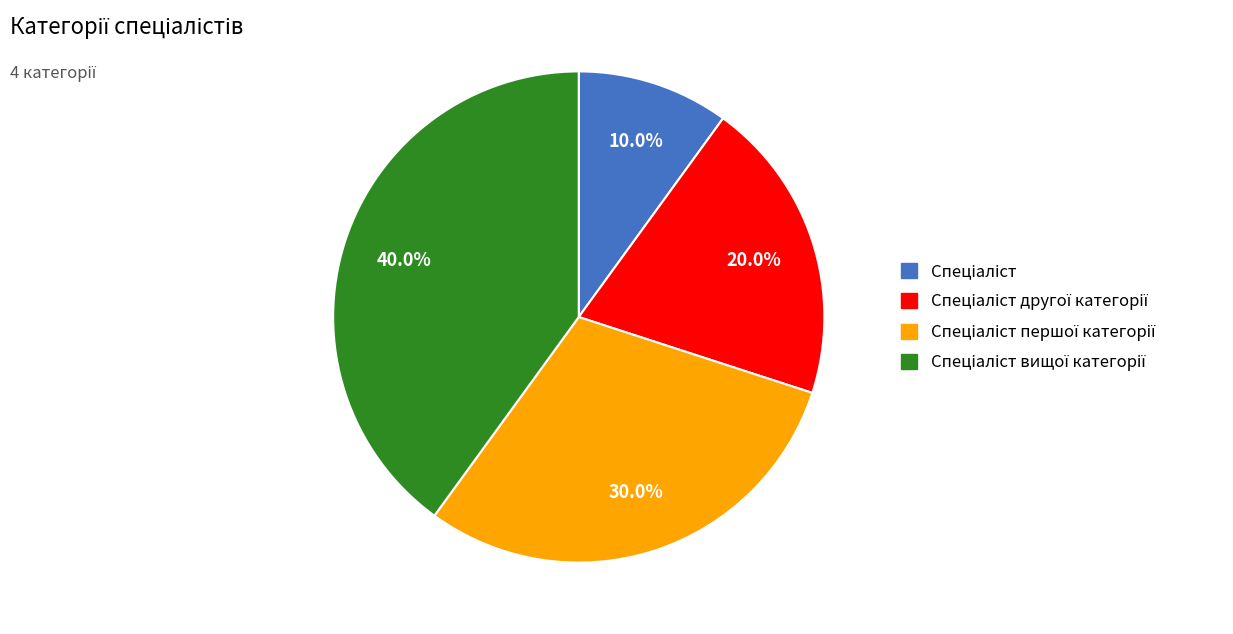

Is there a majority slice in this chart?

No